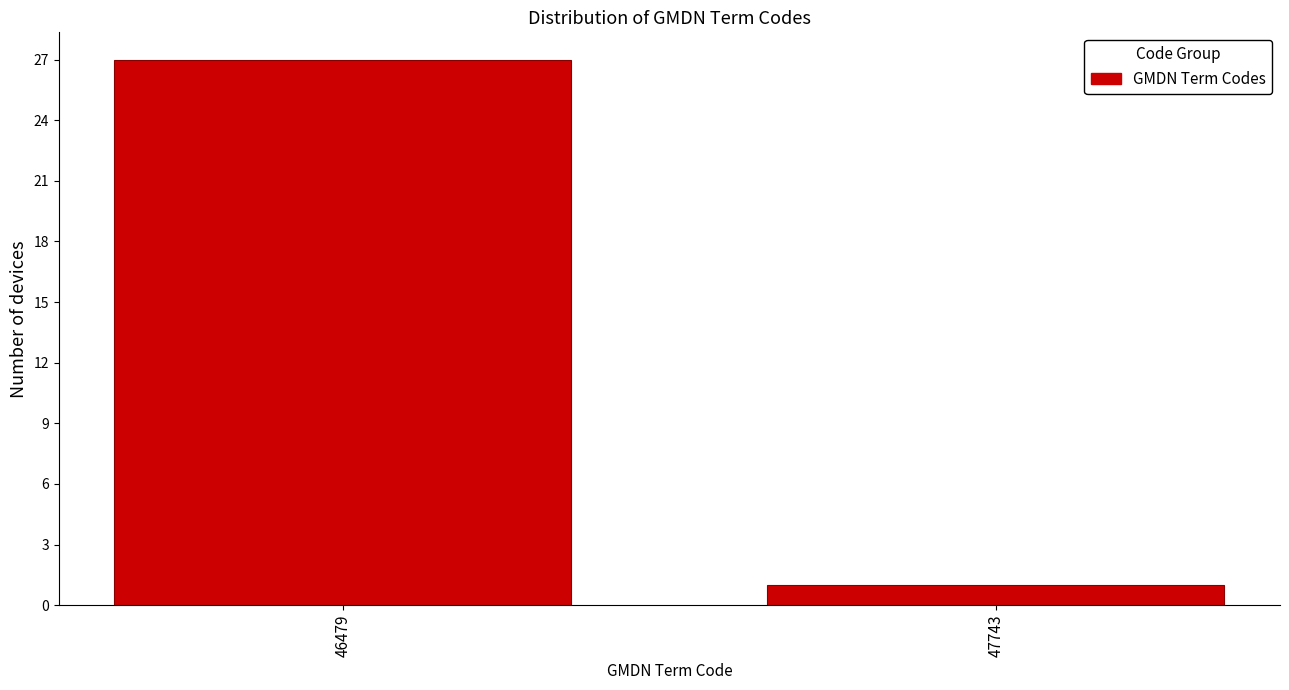

Reading left to right, transcribe all the data shown in this chart.

27	1